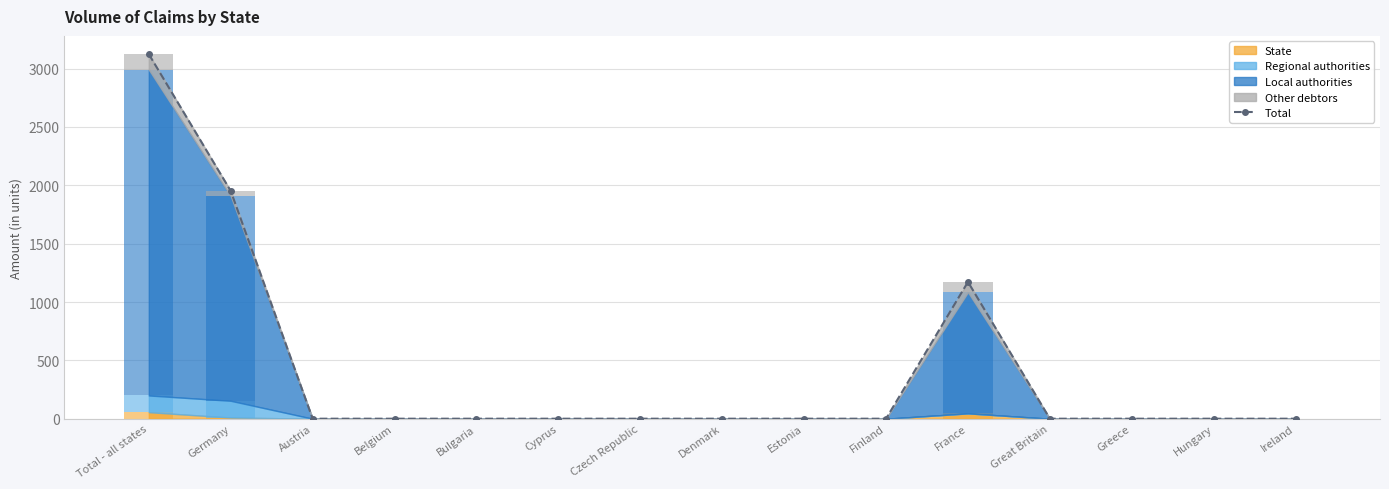

Which has a higher value, Austria or Bulgaria?

Austria